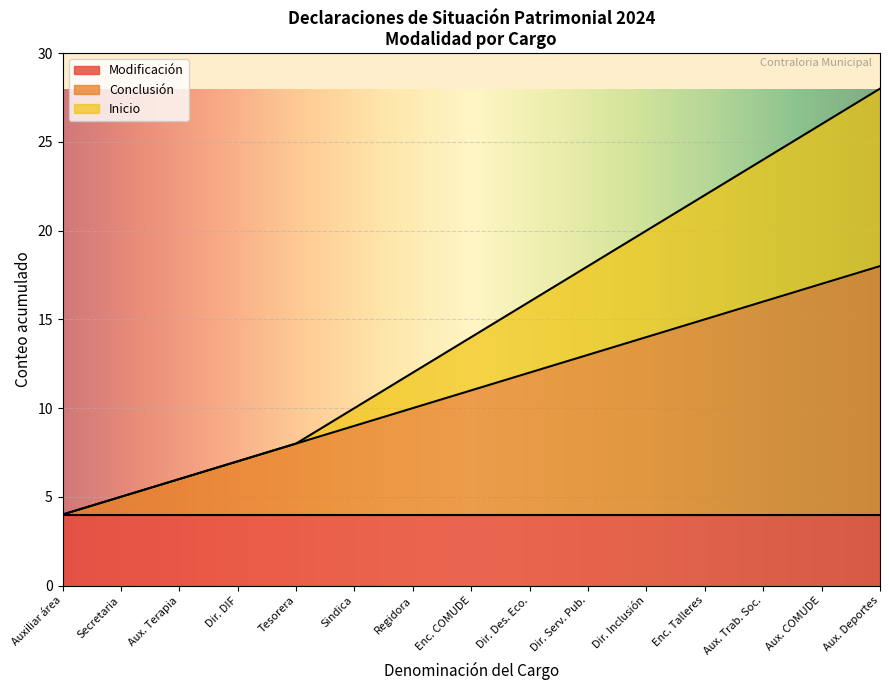

At which category is the sum across all series the highest?

Aux. Deportes